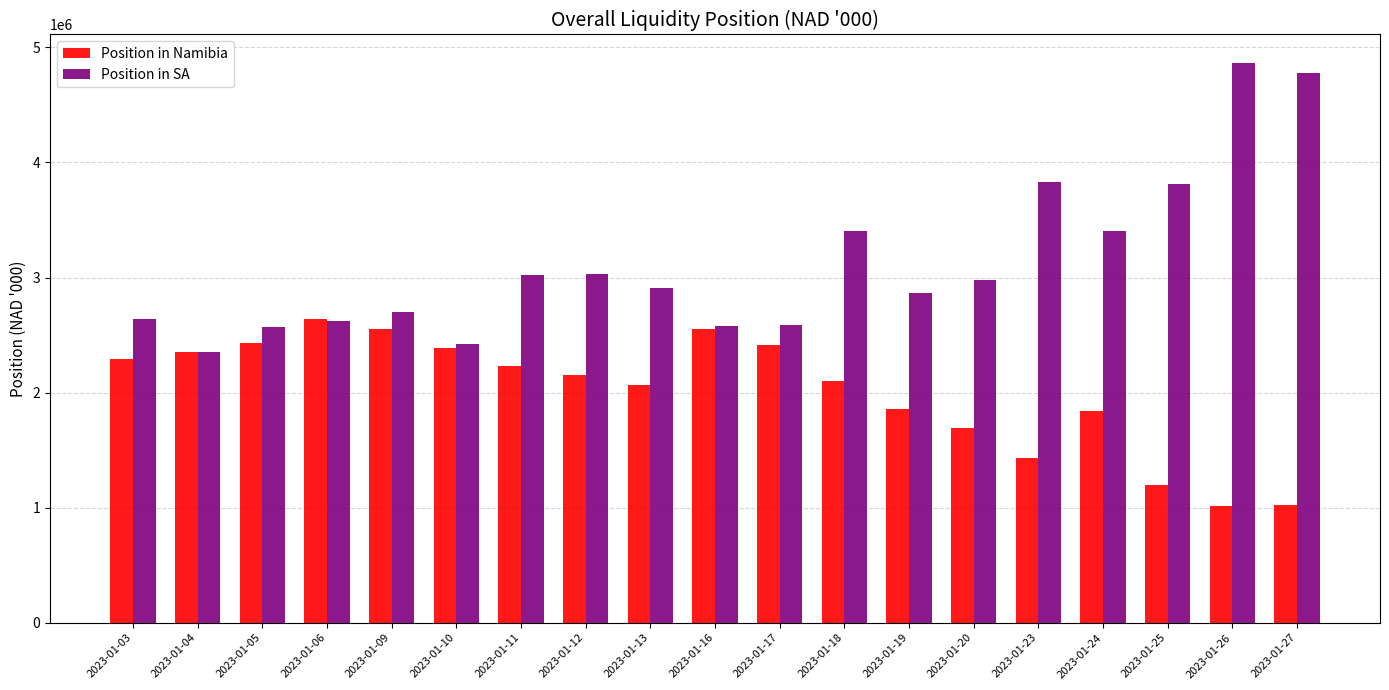

How many values in the Position in Namibia series exceed 2150578?

10